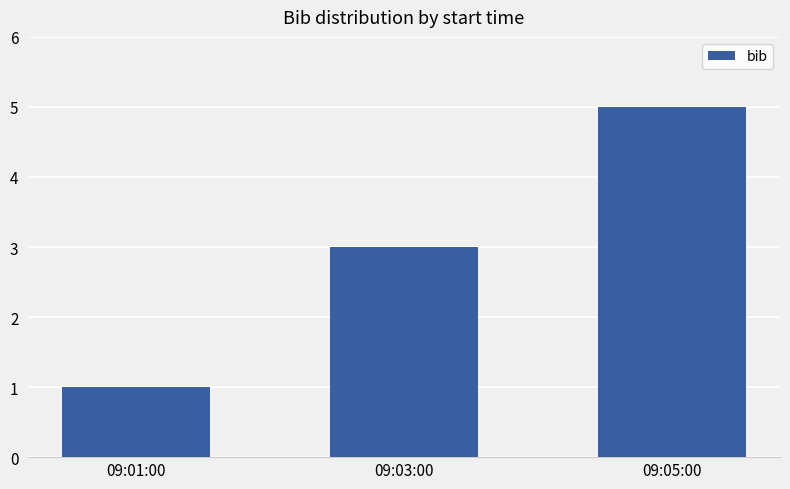

What is the smallest value displayed?

1